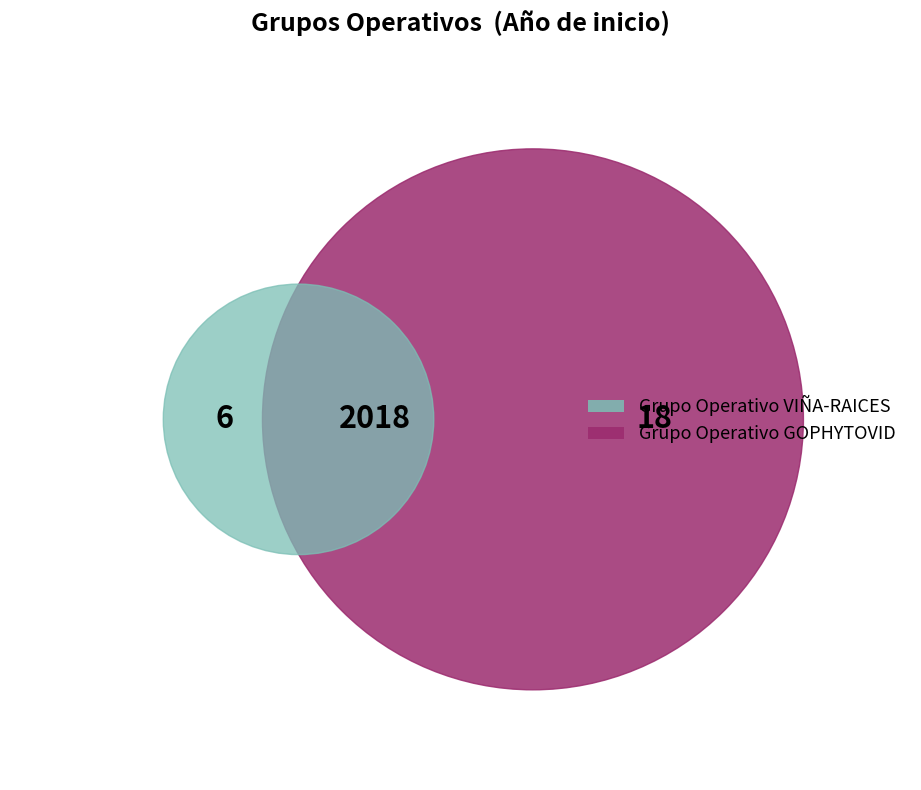

To the nearest percent, what portion does Grupo Operativo GOPHYTOVID represent?

50%